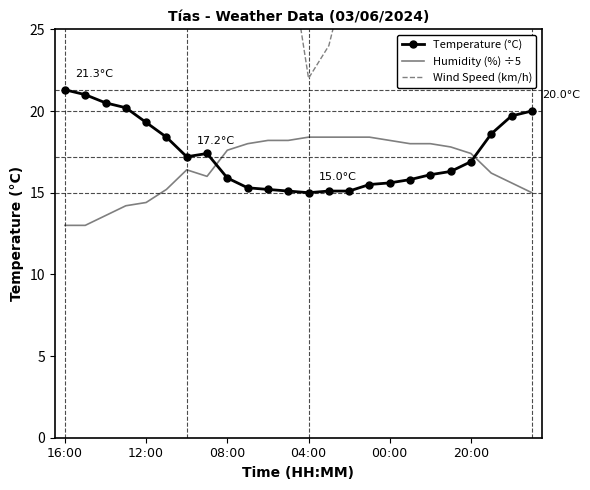

What is the label of the 15th point from the right?

9